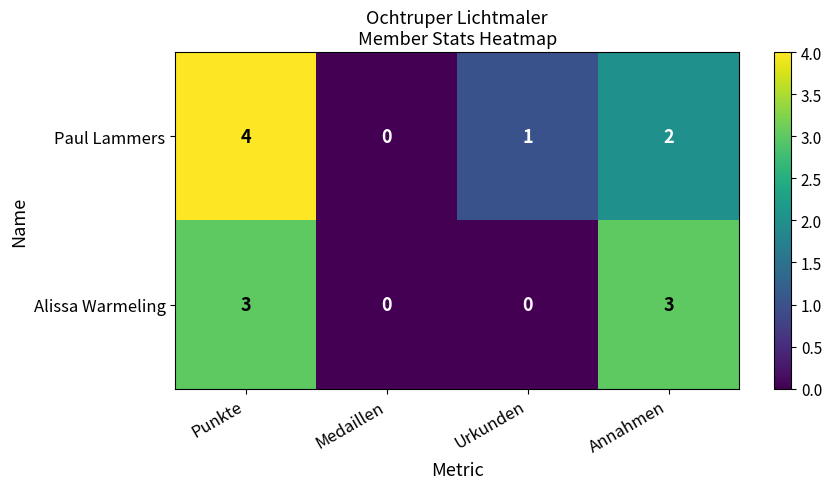

Which series has the widest spread of values?

Paul Lammers